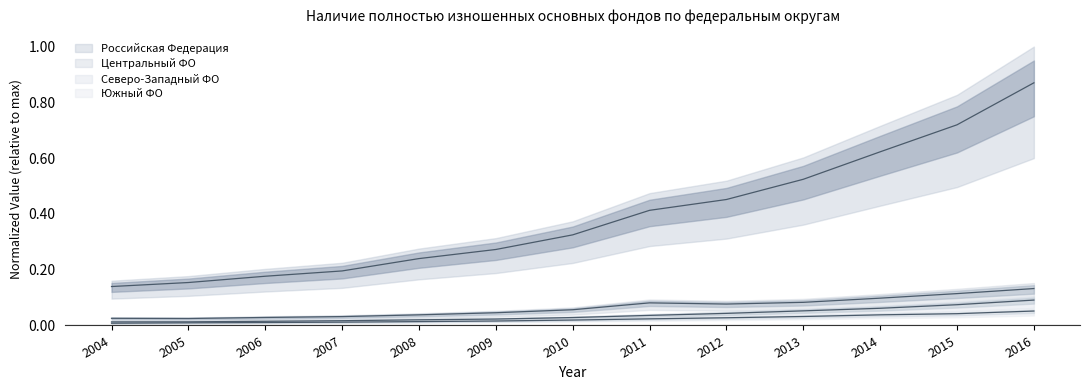

How many lines are shown in the chart?

4